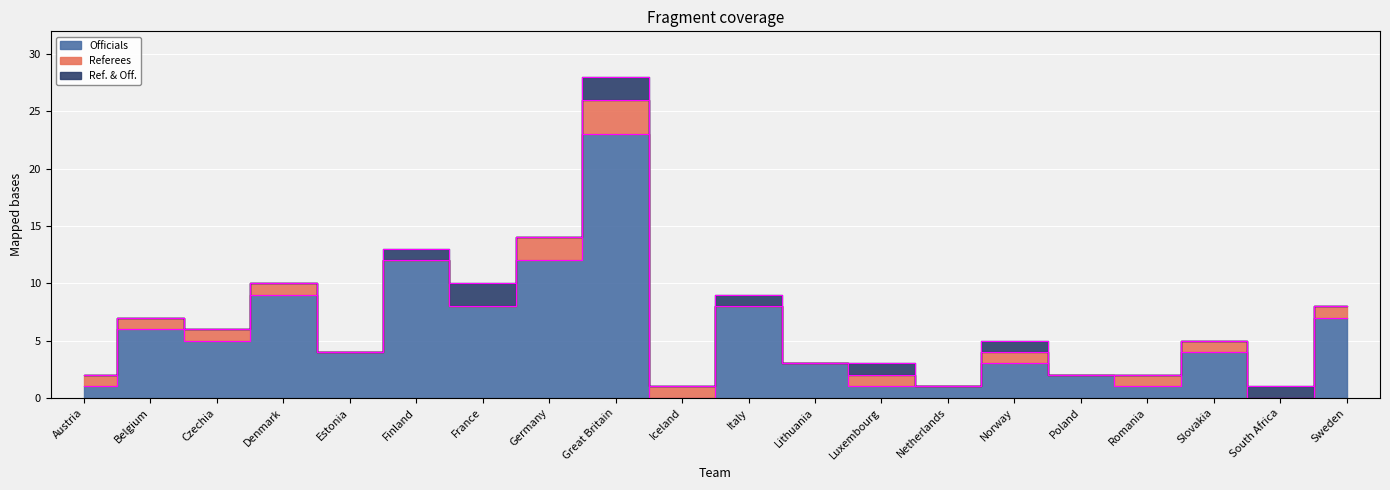

What is the label of the 7th point from the right?

Netherlands